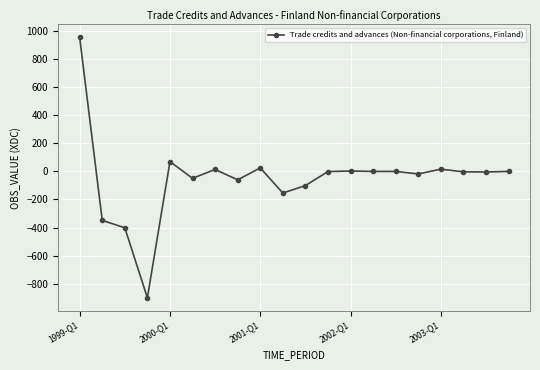

What is the smallest value displayed?

-901